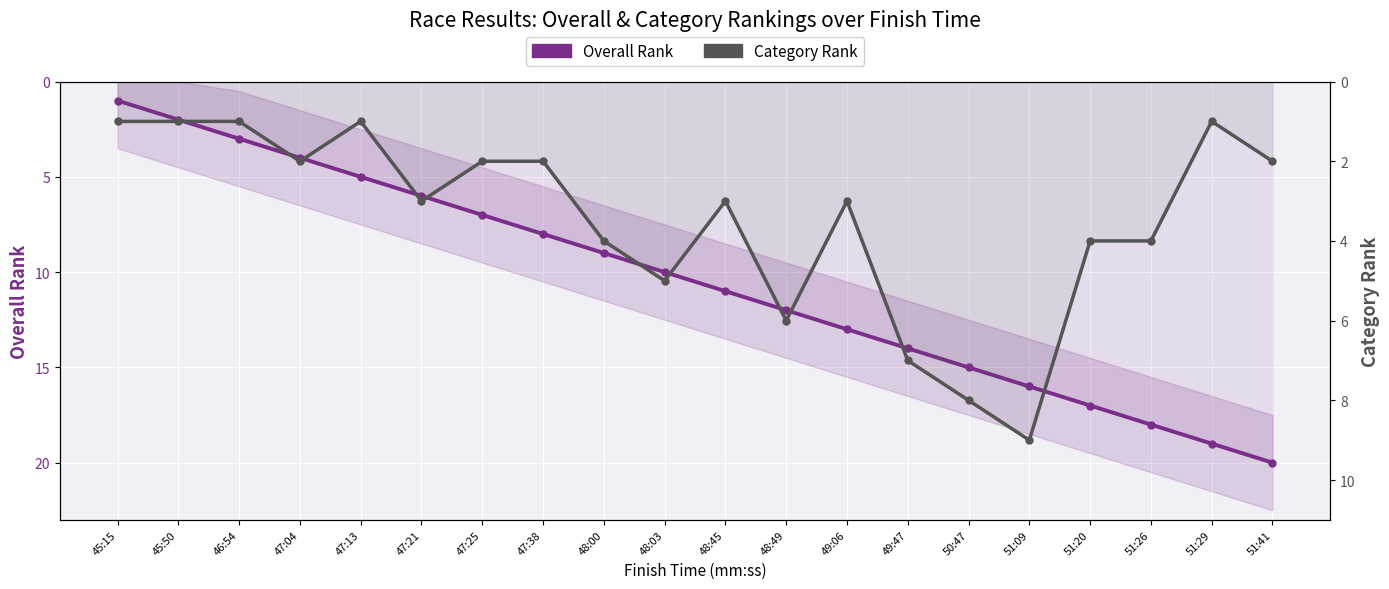

The Category Rank series shows 7 at 49:47. True or false?

True